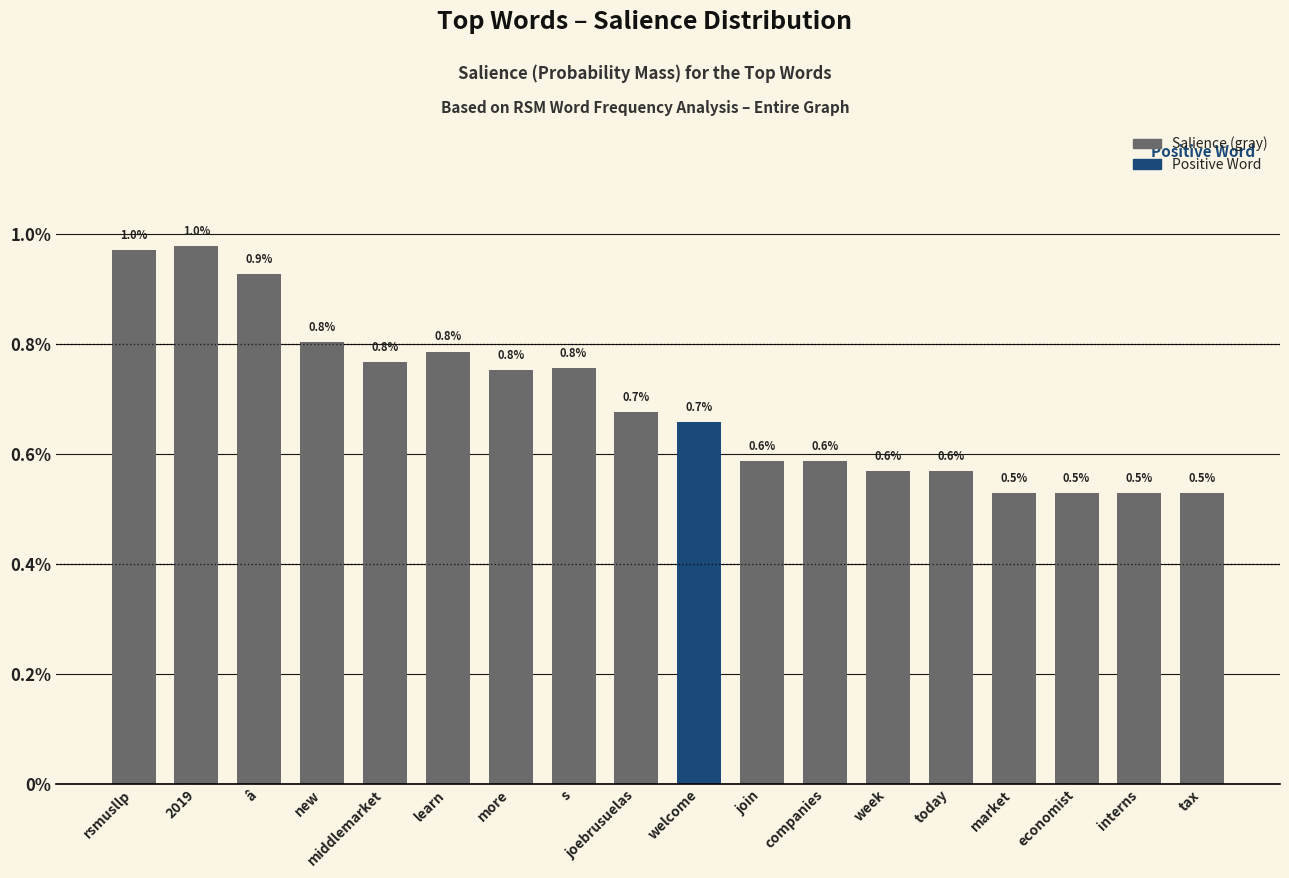

Does the chart contain any negative values?

No